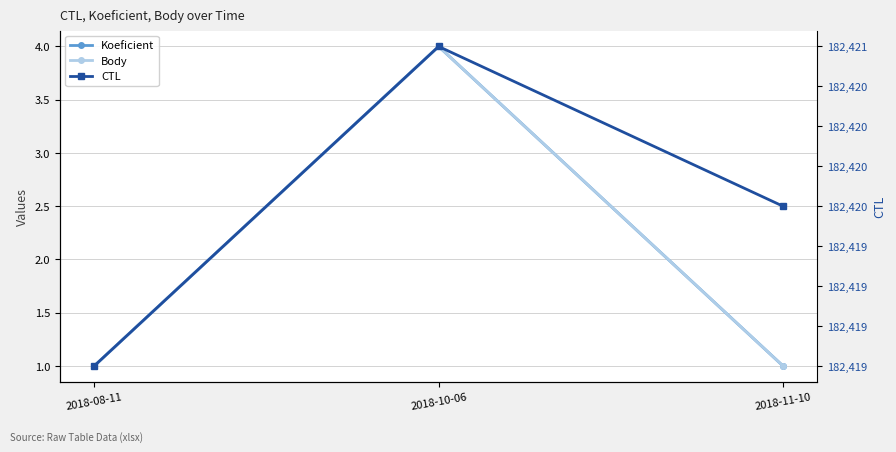

Between 2018-08-11 and 2018-10-06, which series saw the biggest shift?

Koeficient